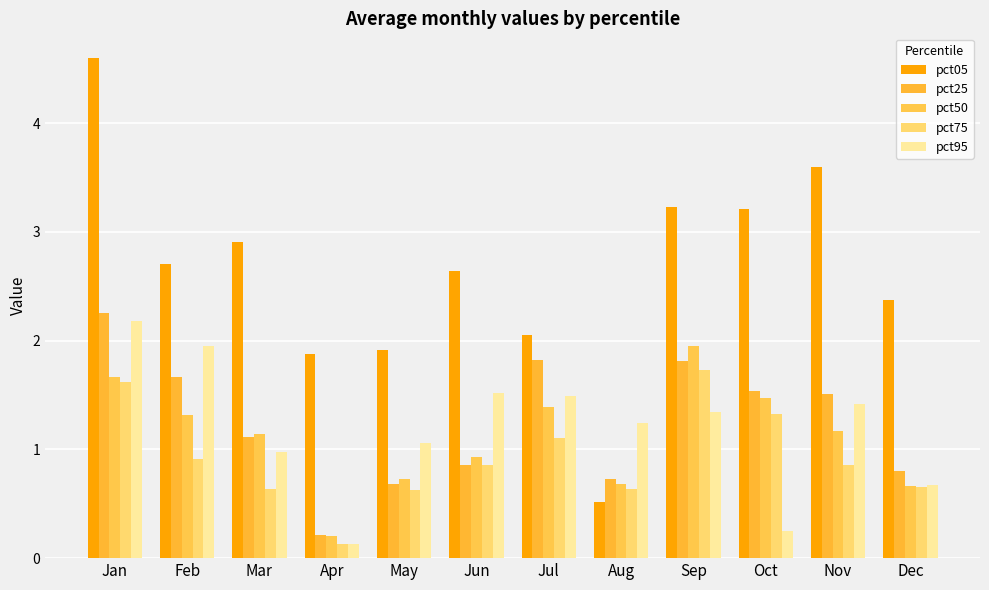

What is the value of the pct50 bar at the 2nd from the left?

1.3